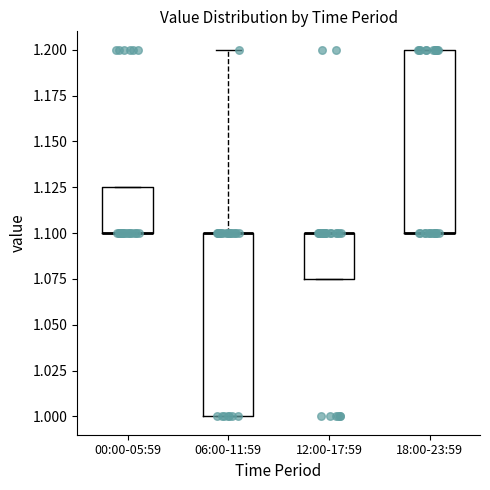

Reading left to right, transcribe this box plot: for each box, give where its median line is, the range the box spans, and where its two whiskers end, as read against the y-axis. The values are not printed on the chart, so give them approximately, as read against the axis.

00:00-05:59: median 1.100 (drawn on the box's lower edge), box 1.100 to 1.125, whiskers 1.100 to 1.125
06:00-11:59: median 1.100 (drawn on the box's upper edge), box 1.000 to 1.100, whiskers 1.000 to 1.200
12:00-17:59: median 1.100 (drawn on the box's upper edge), box 1.075 to 1.100, whiskers 1.075 to 1.100
18:00-23:59: median 1.100 (drawn on the box's lower edge), box 1.100 to 1.200, whiskers 1.100 to 1.200